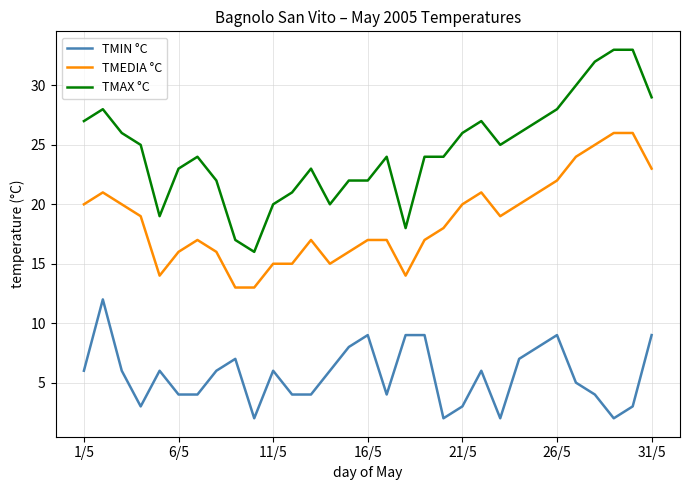

Rank the series by their maximum value, from lowest to highest.

TMIN °C, TMEDIA °C, TMAX °C